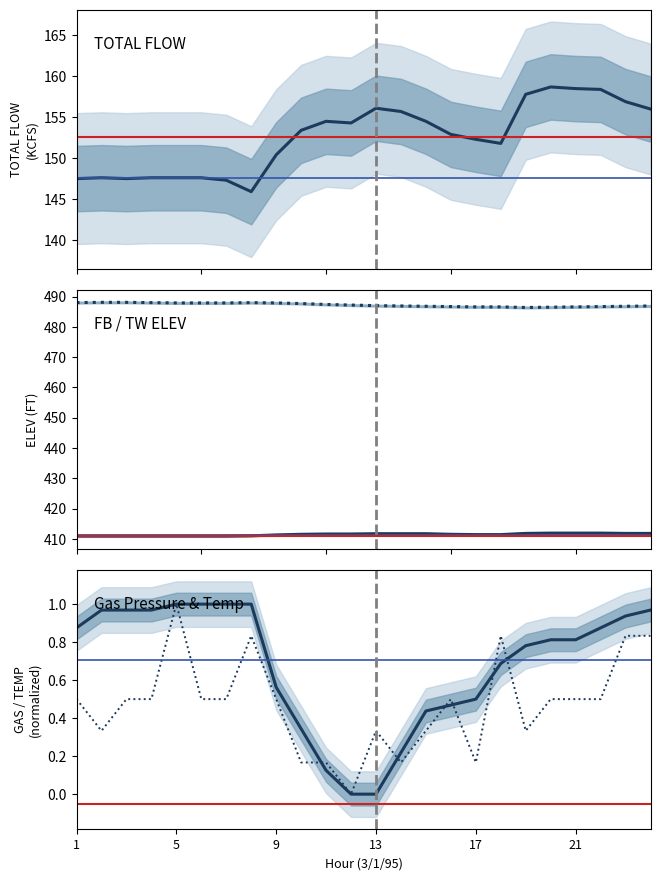

How many interior local valleys does the TOTAL FLOW (KCFS) series have?

4